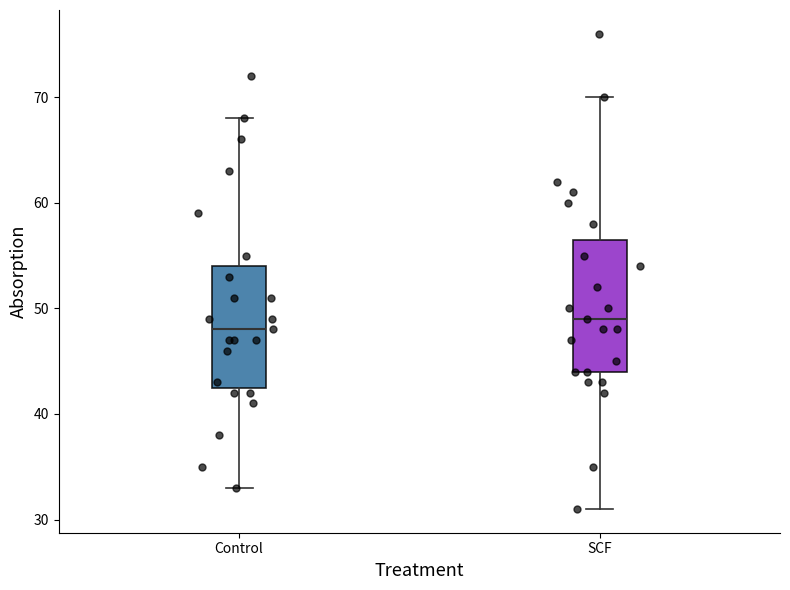

Comparing the boxes themselves (not the whiskers), which one is the tallest?

SCF